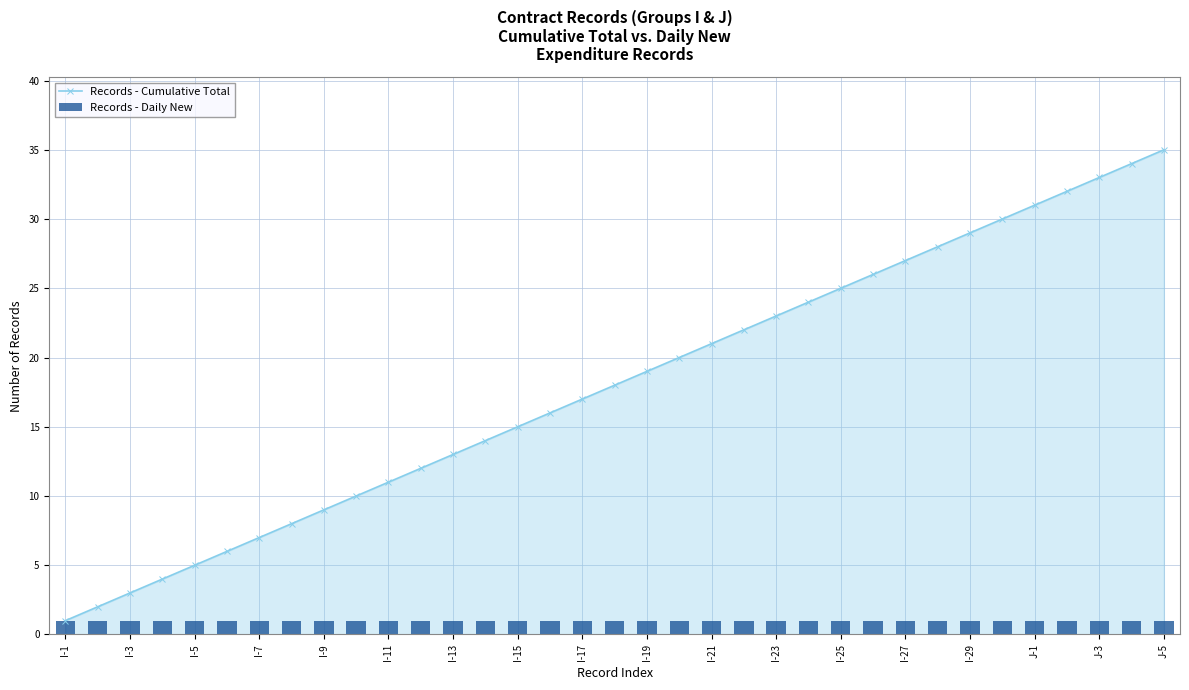

Which series has the widest spread of values?

Records - Cumulative Total